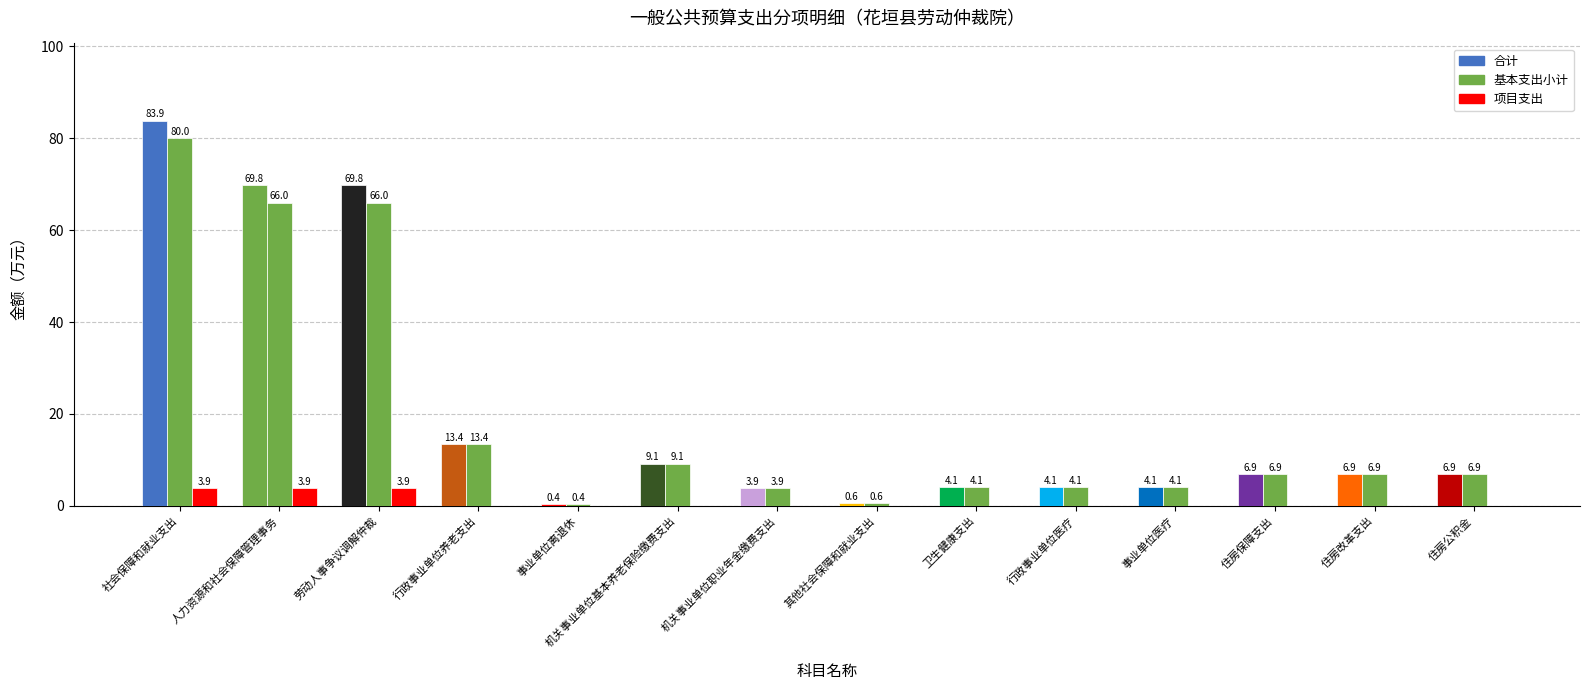

At how many categories does at least one series exceed 20?

3